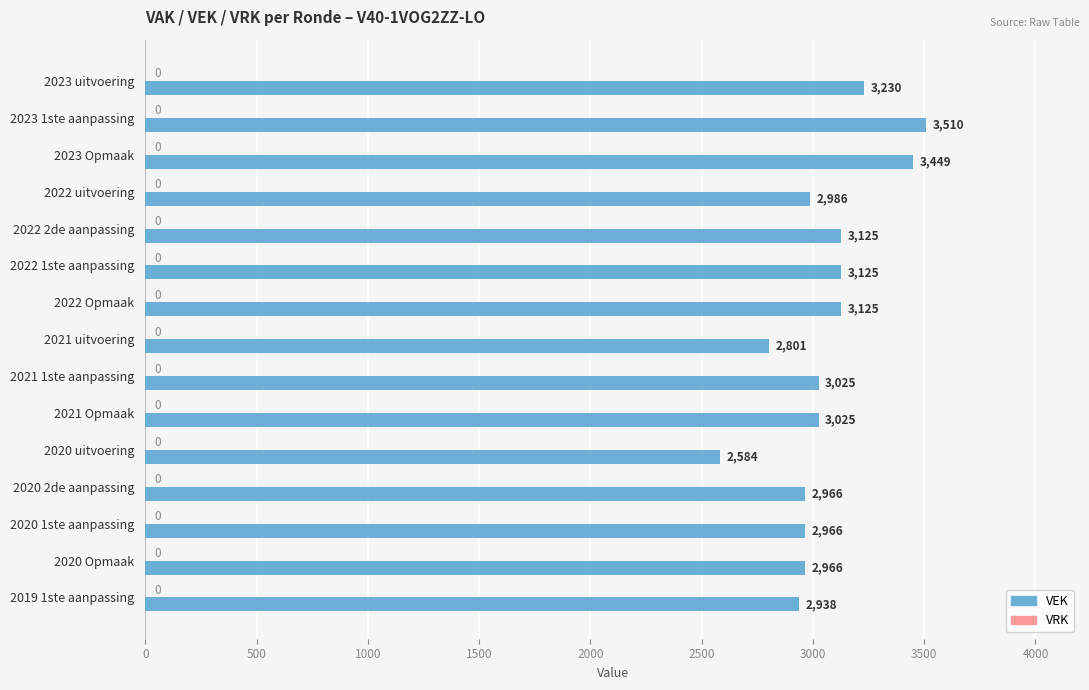

What is the approximate value at 2021 uitvoering, to the nearest 100?

2800